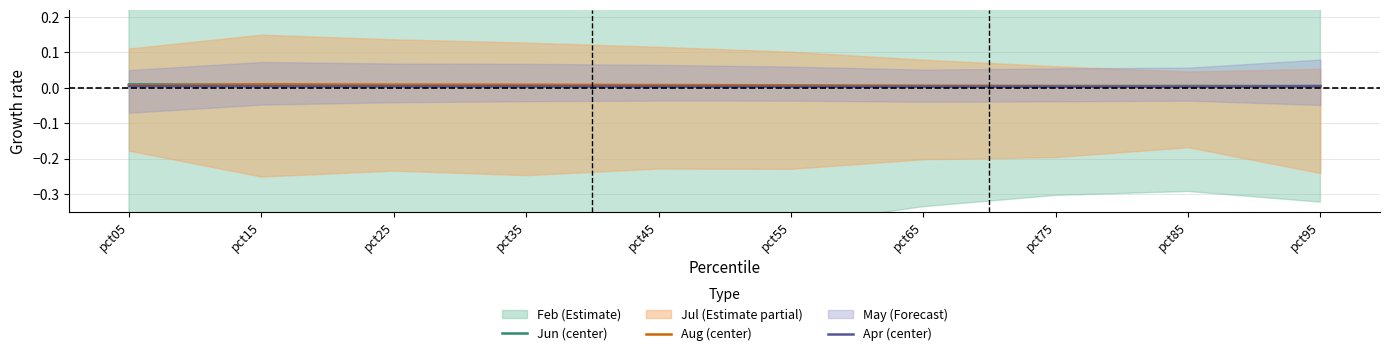

Rank the categories by Aug (center) value from highest to lowest.

pct15, pct25, pct35, pct45, pct05, pct55, pct65, pct95, pct75, pct85